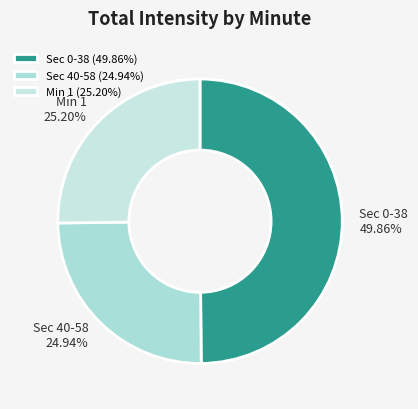

Does Sec 0-38 represent more than half of the total?

No